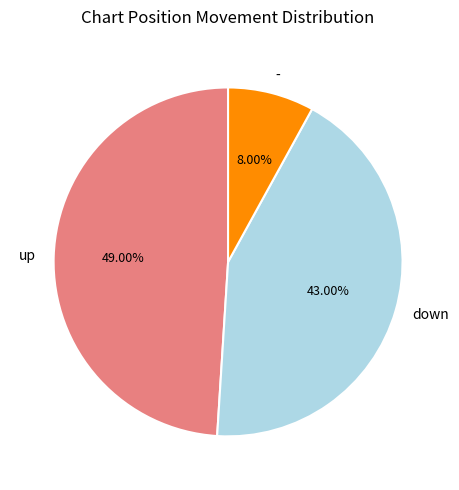

What is the smallest slice in the pie chart?

-